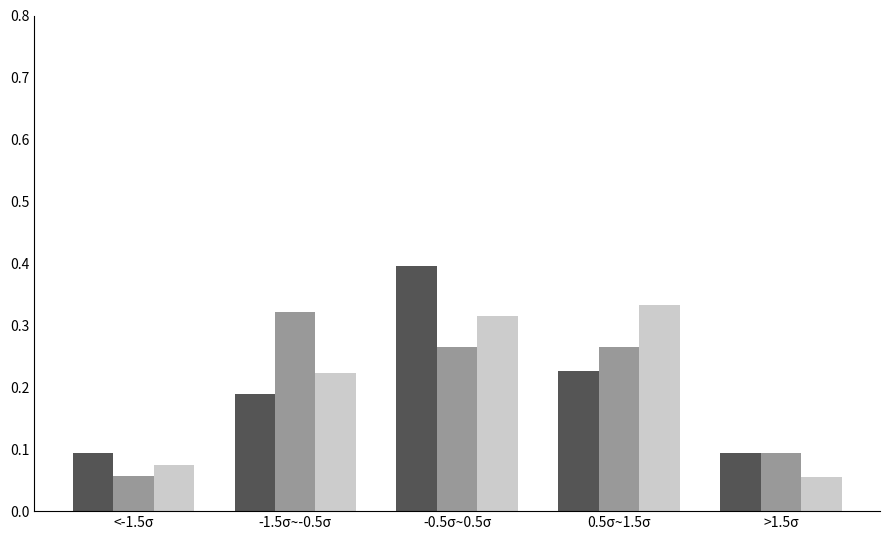

At which category is the sum across all series the highest?

-0.5σ~0.5σ